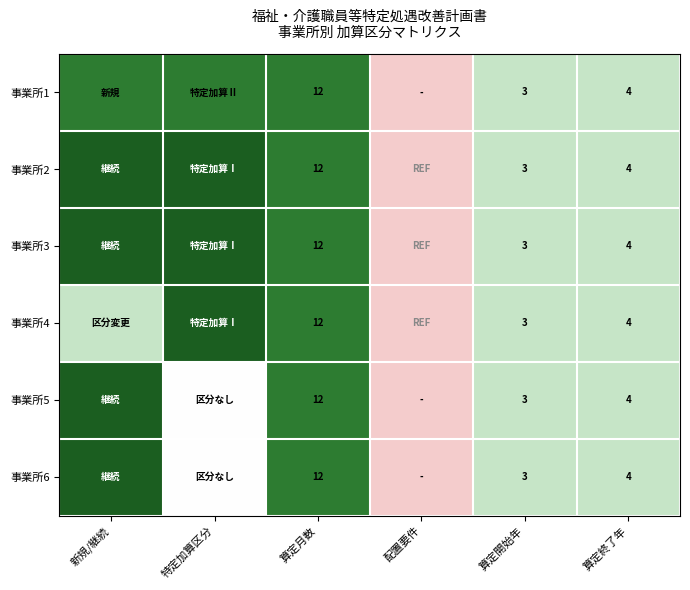

What is the sum of the 事業所2 values at 算定月数 and 算定終了年?

16